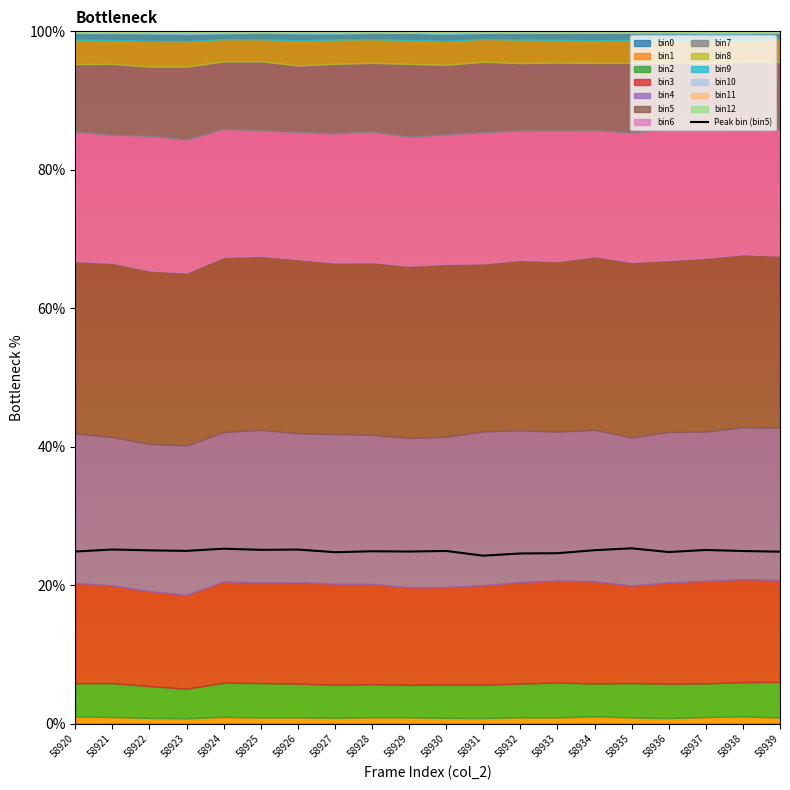

The value at 58933 is 24.6. True or false?

True